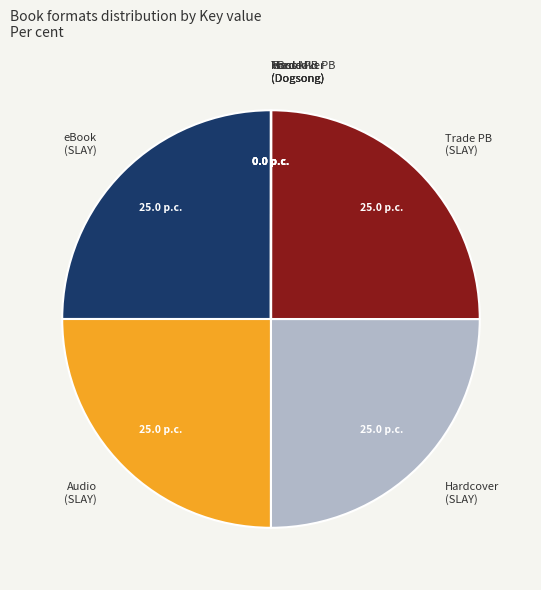

Is it true that Trade PB (SLAY) is 18% of the pie?

False